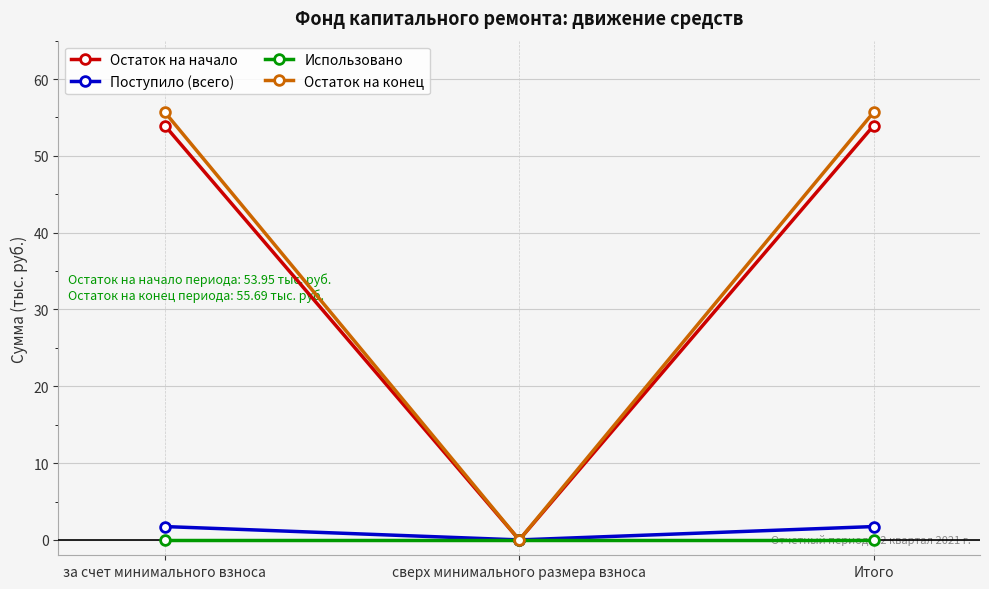

What is the difference between the Поступило (всего) values at за счет минимального взноса and сверх минимального размера взноса?

1.7